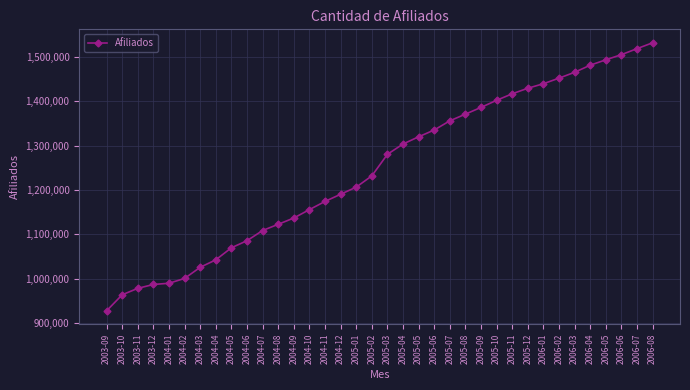

True or false: the data shows 1418373 at 2003-11.

False